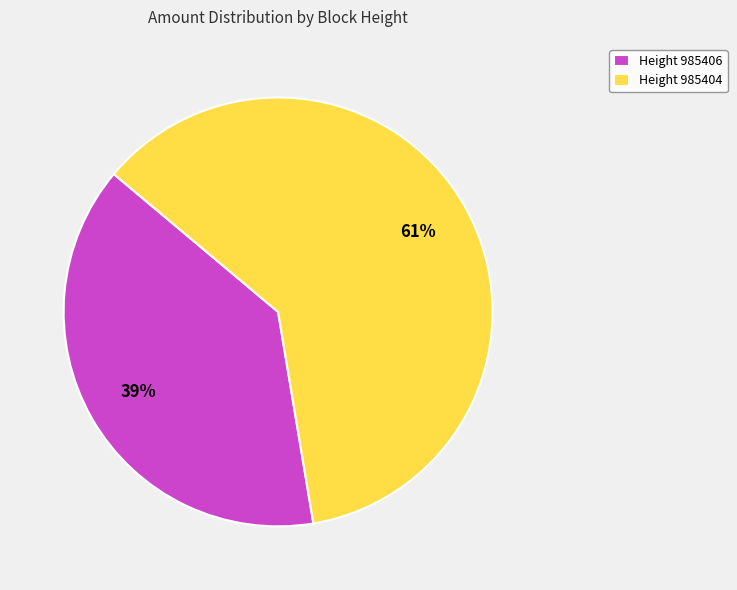

The Height 985404 slice represents 49% of the pie. True or false?

False